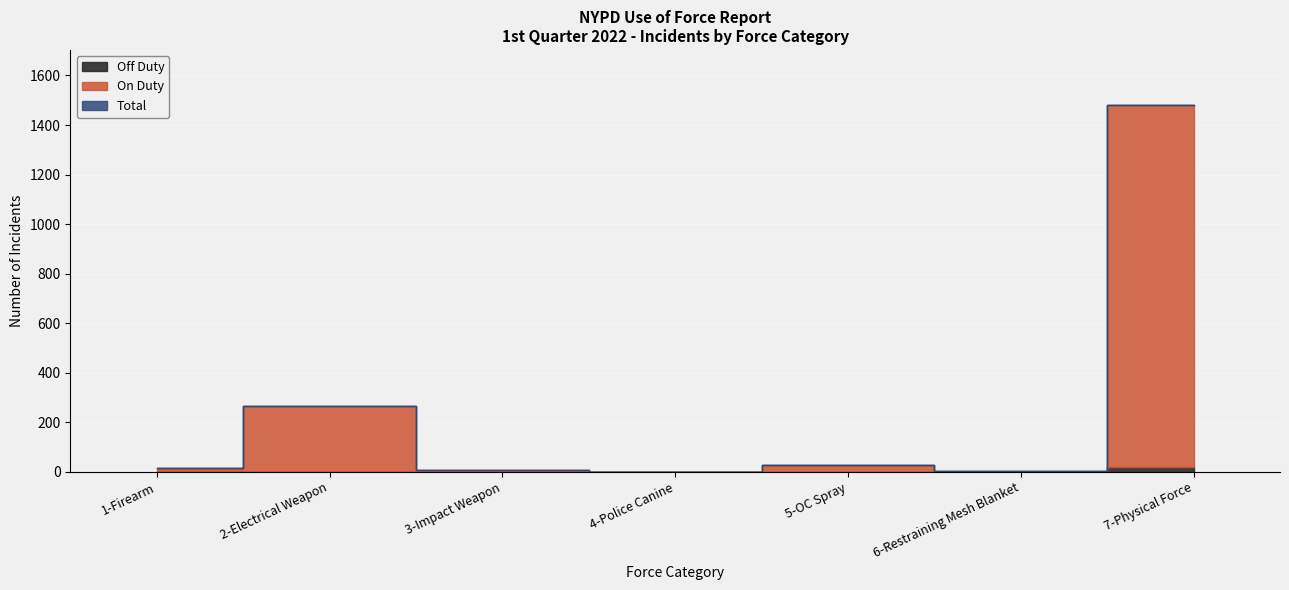

Rank the series by their maximum value, from highest to lowest.

On Duty, Total, Off Duty